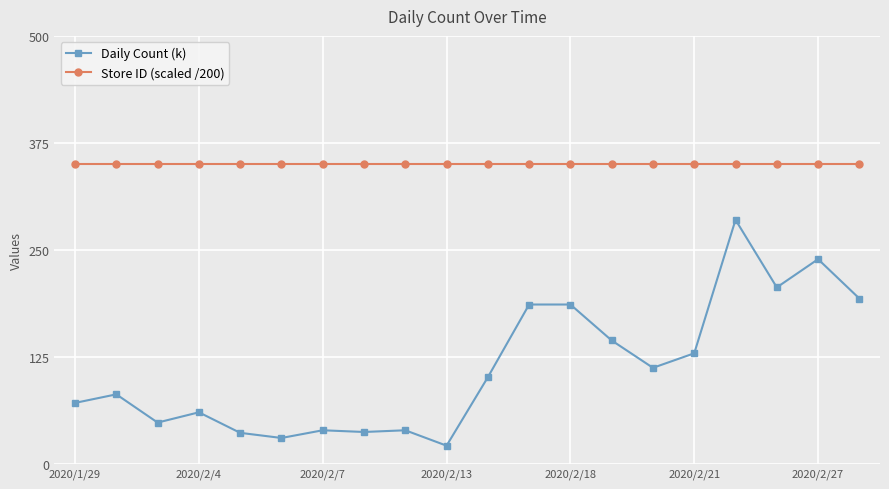

What is the average value of the Store ID (scaled /200) series?

350.0